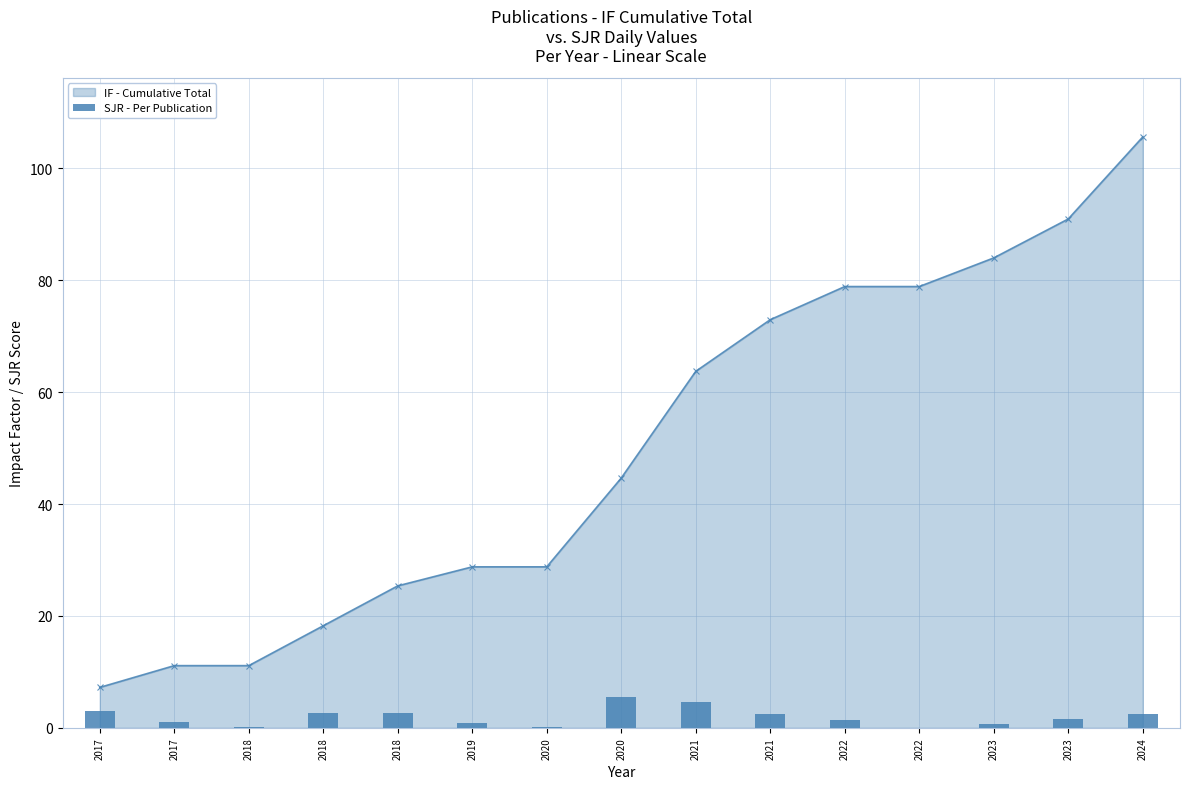

Are the bars horizontal?

No